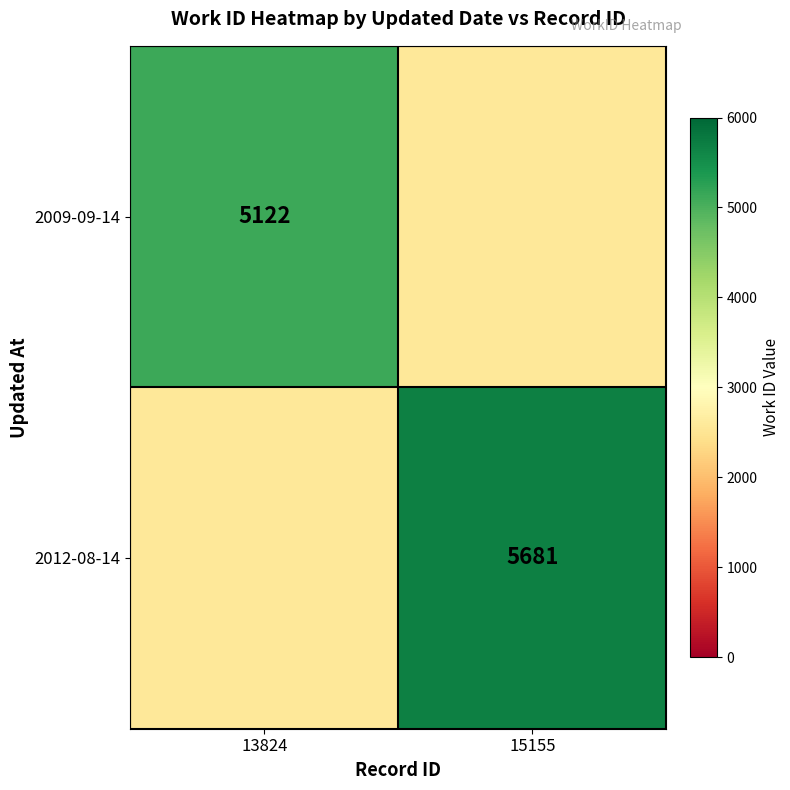

The value of 2012-08-14 at 15155 is 5681. True or false?

True